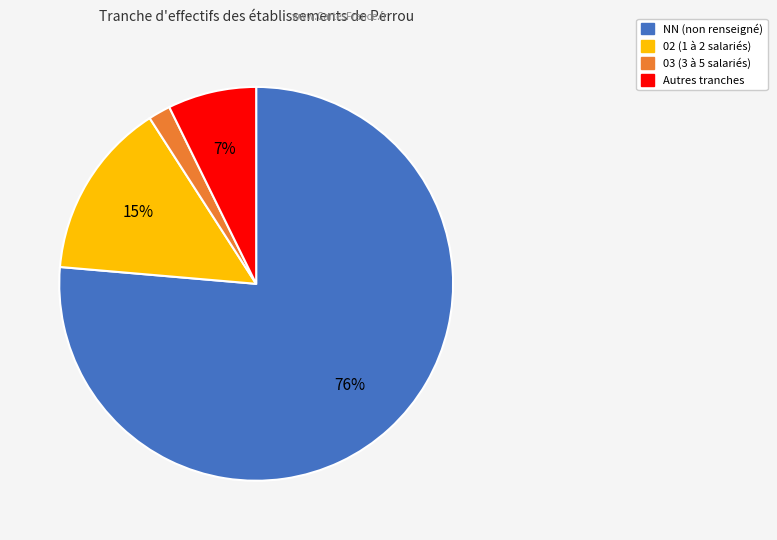

To the nearest percent, what is the average slice percentage?

25%